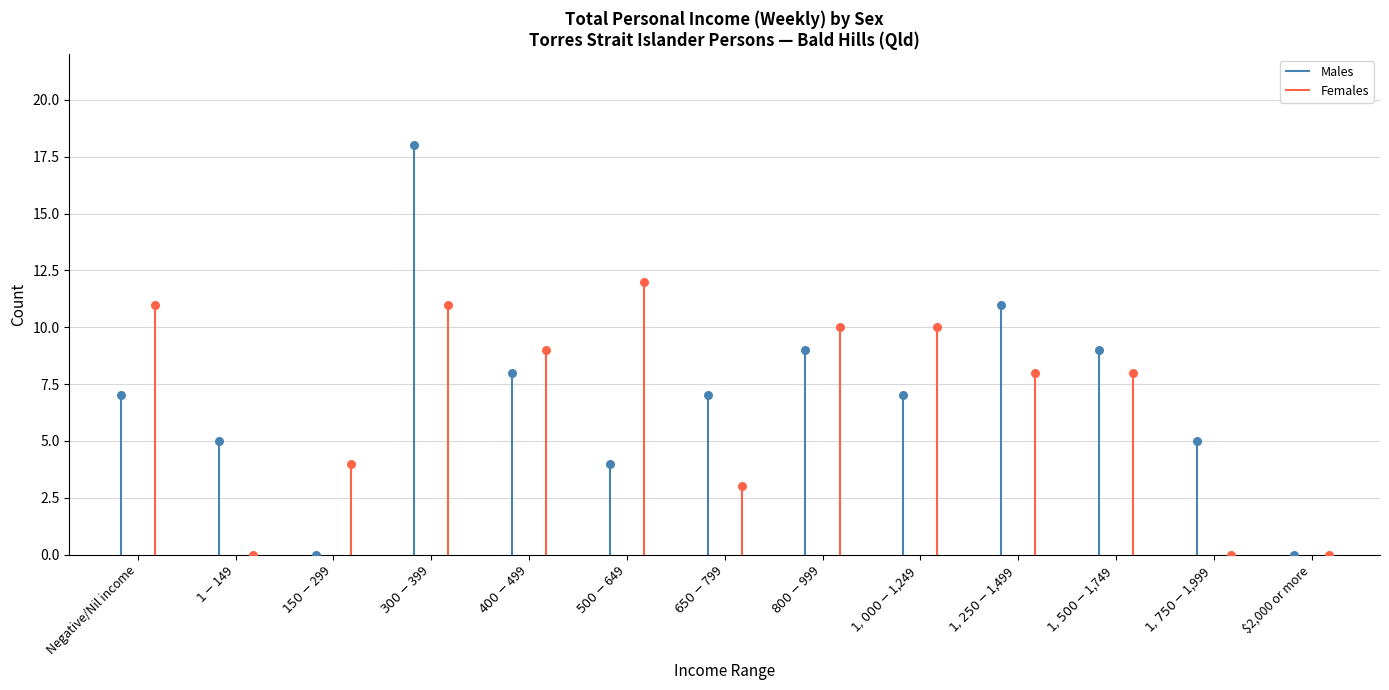

At which category is the sum across all series the highest?

$300-$399